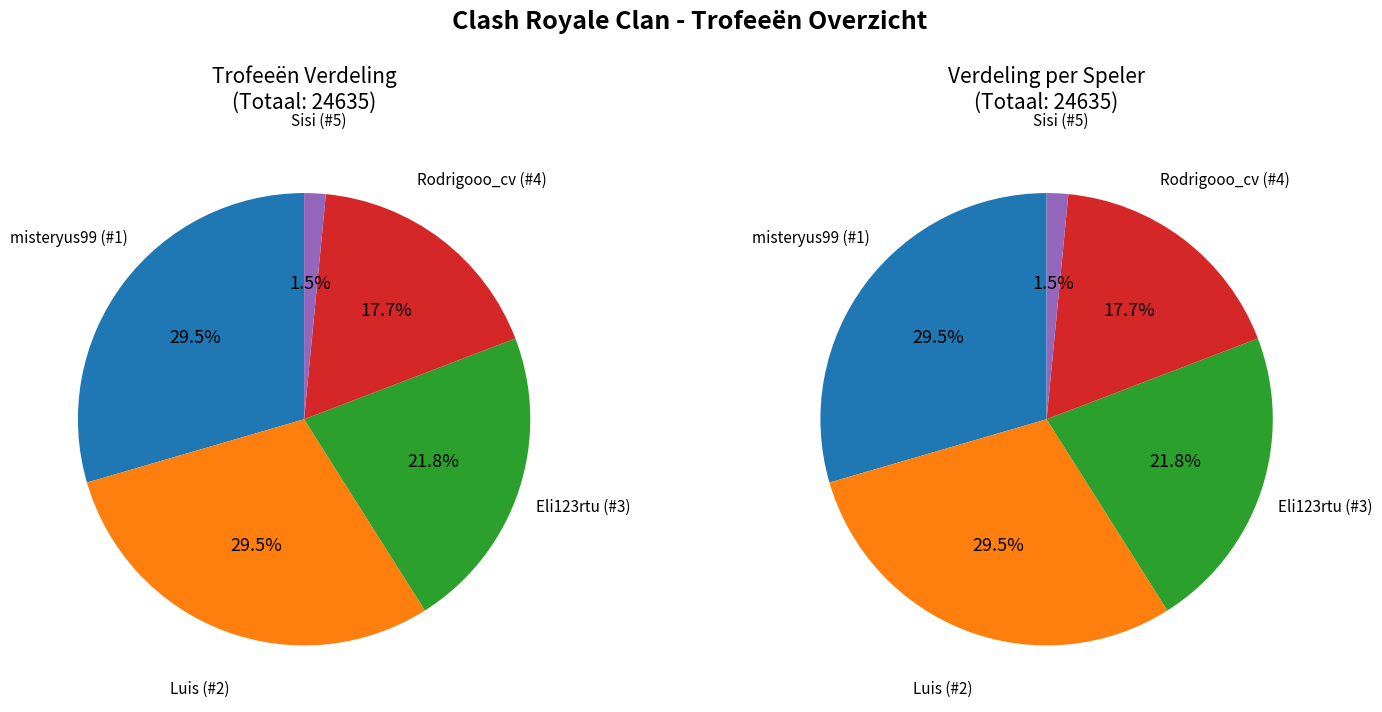

How many segments does this pie chart have?

5